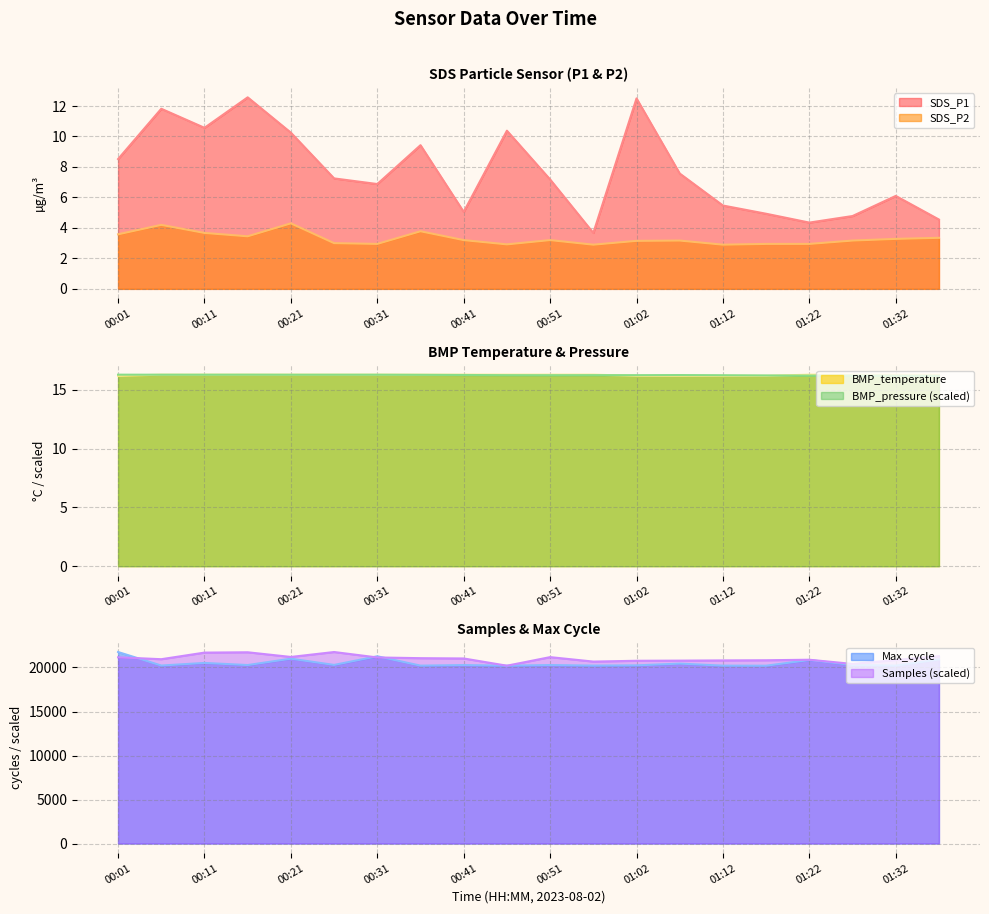

The value of Max_cycle at 01:02 is 20242.0. True or false?

True